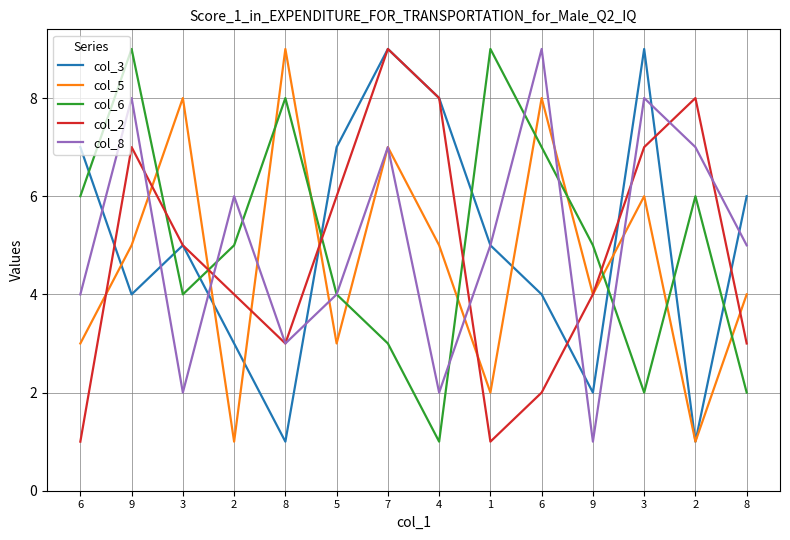

What is the label of the 12th point from the right?

3